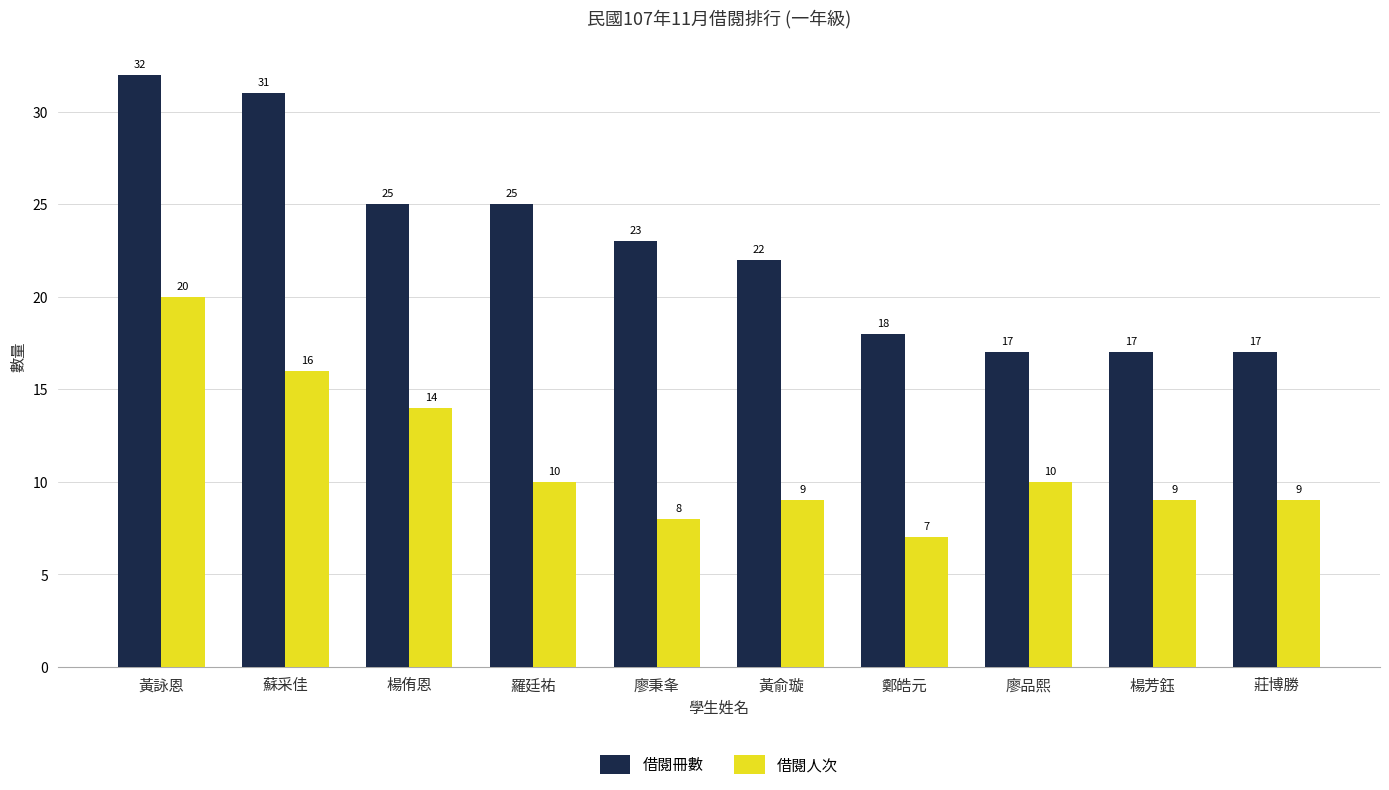

What value does the 借閱冊數 series have at 蘇采佳?

31